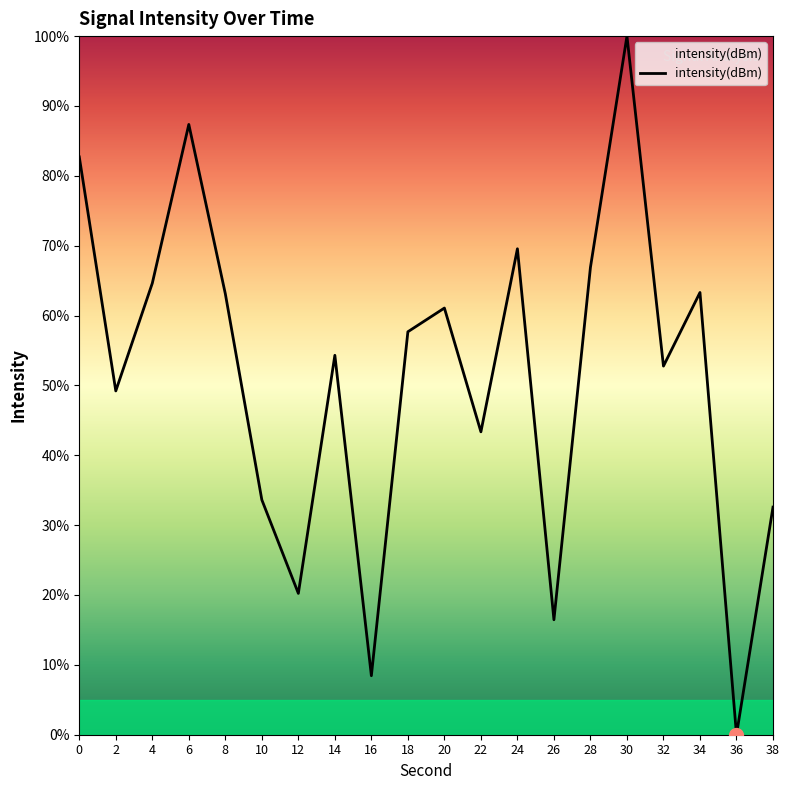

The chart shows a value of 52.8 at 32. True or false?

True